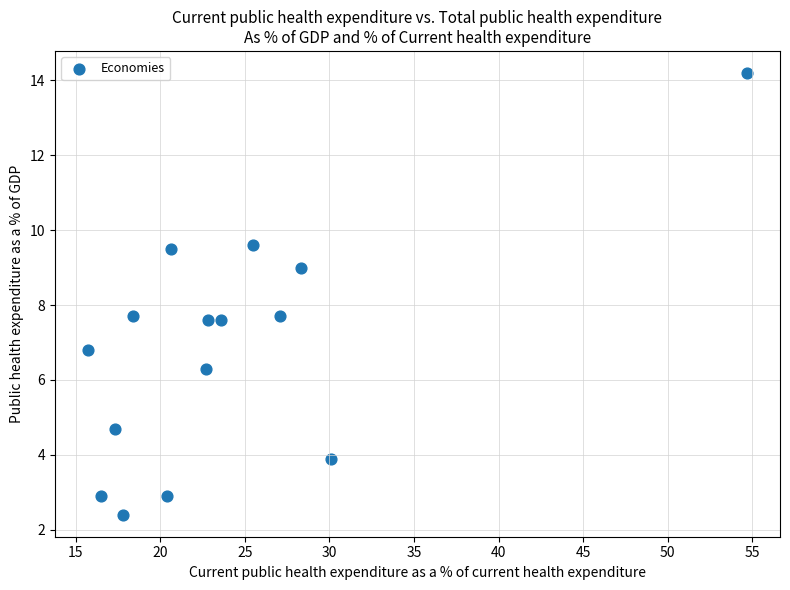

What is the range of Y values (max minus min)?

11.8